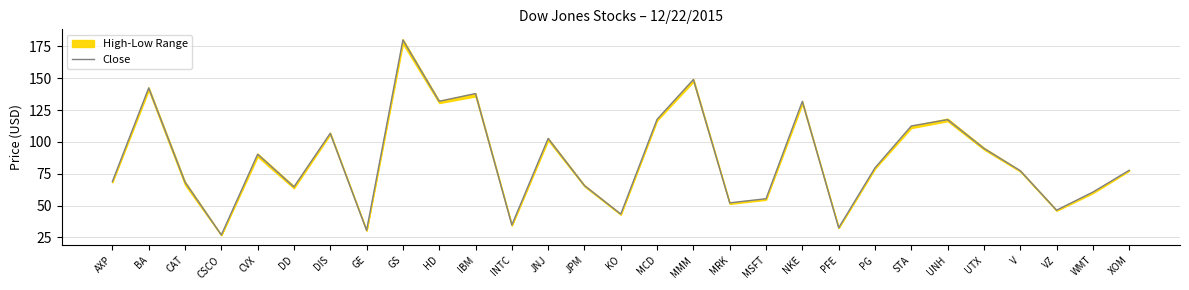

Does the chart have visible grid lines?

Yes